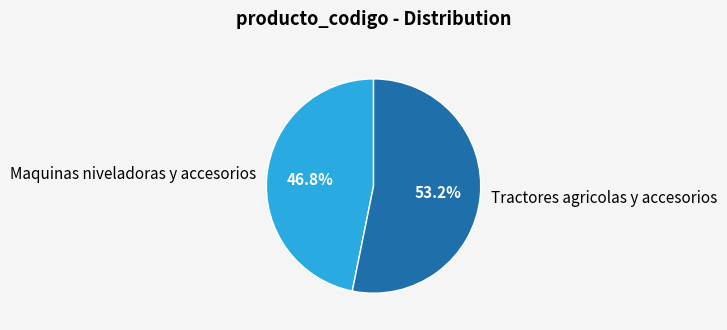

True or false: Maquinas niveladoras y accesorios accounts for 53% of the total.

False